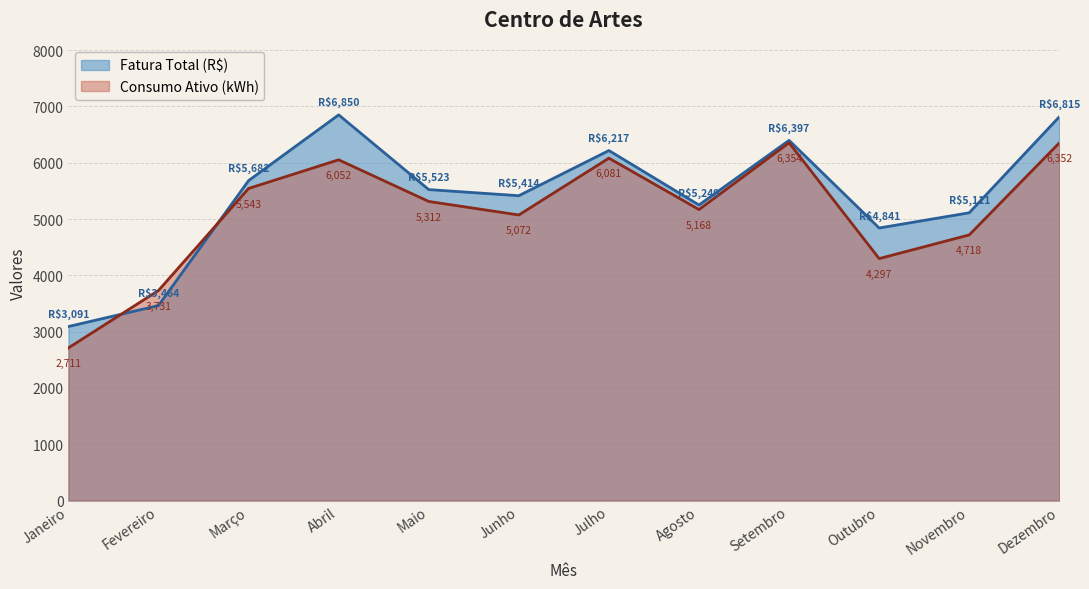

Where is Consumo Ativo (kWh) nearest to the value 4532?

Novembro